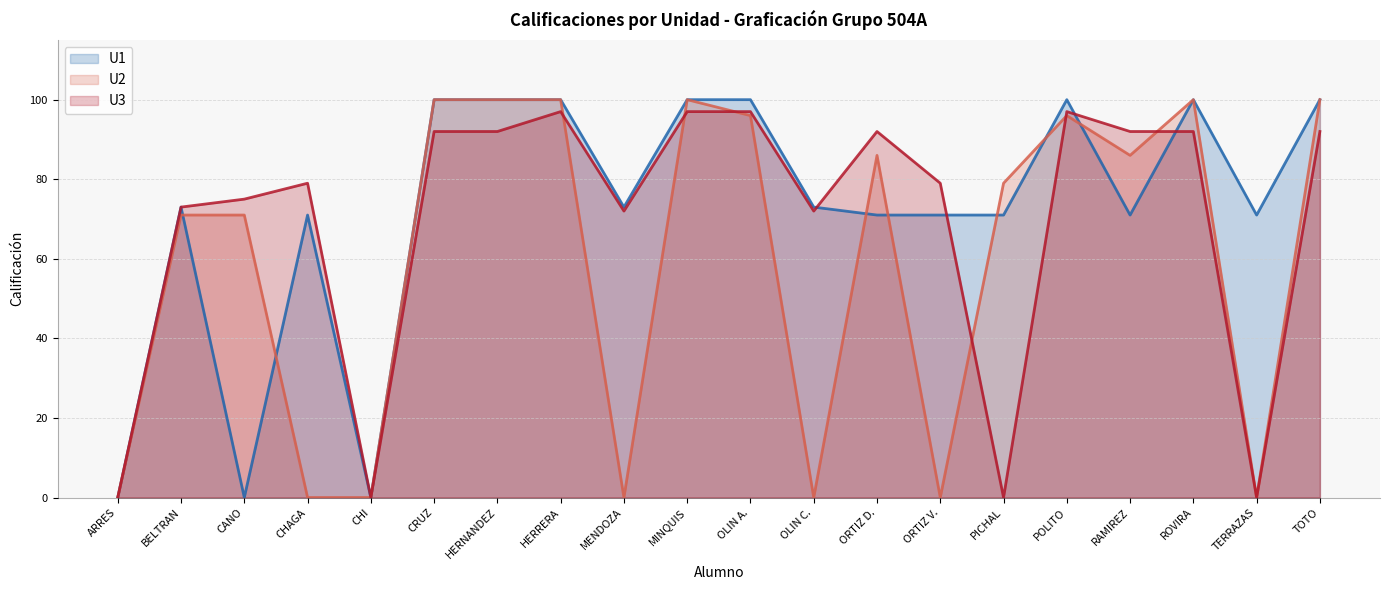

Reading right to left, what are all the values shown in this chart?

U1 (line): 100	71	100	71	100	71	71	71	73	100	100	73	100	100	100	0	71	0	73	0
U2 (line): 100	0	100	86	96	79	0	86	0	96	100	0	100	100	100	0	0	71	71	0
U3 (line): 92	0	92	92	97	0	79	92	72	97	97	72	97	92	92	0	79	75	73	0